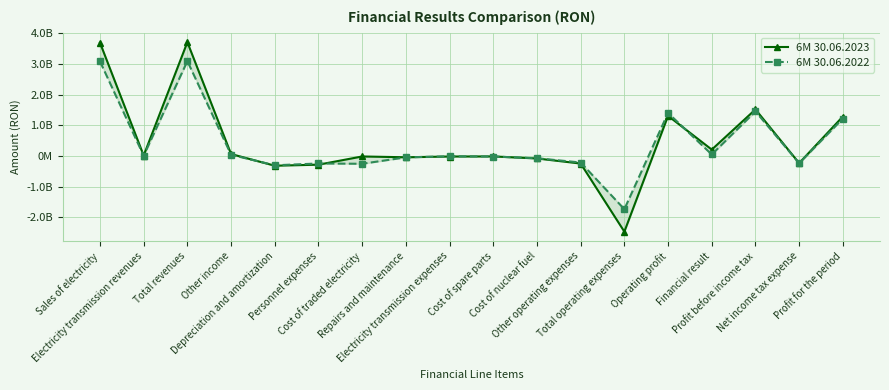

How many lines are shown in the chart?

2